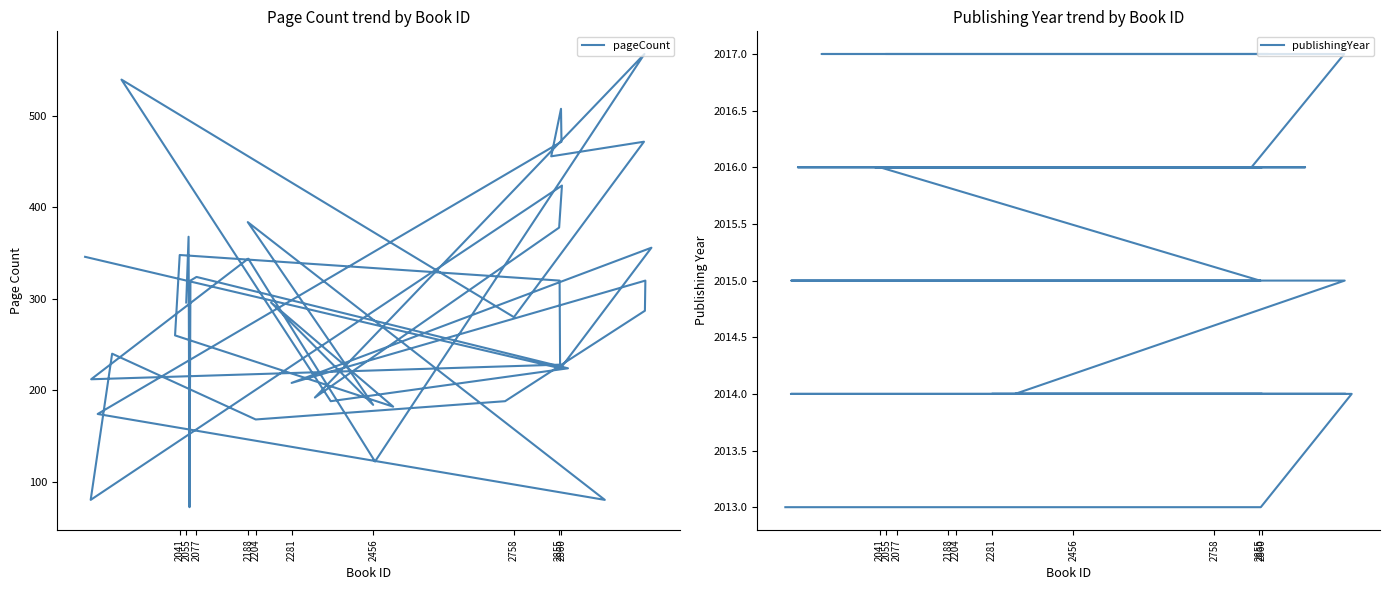

The pageCount series shows 90 at 2077. True or false?

False